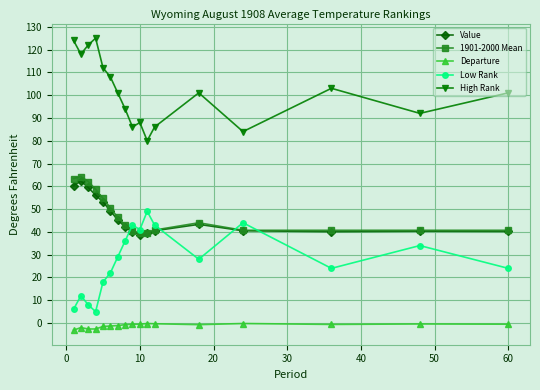

Which series has the largest total across all categories?

High Rank